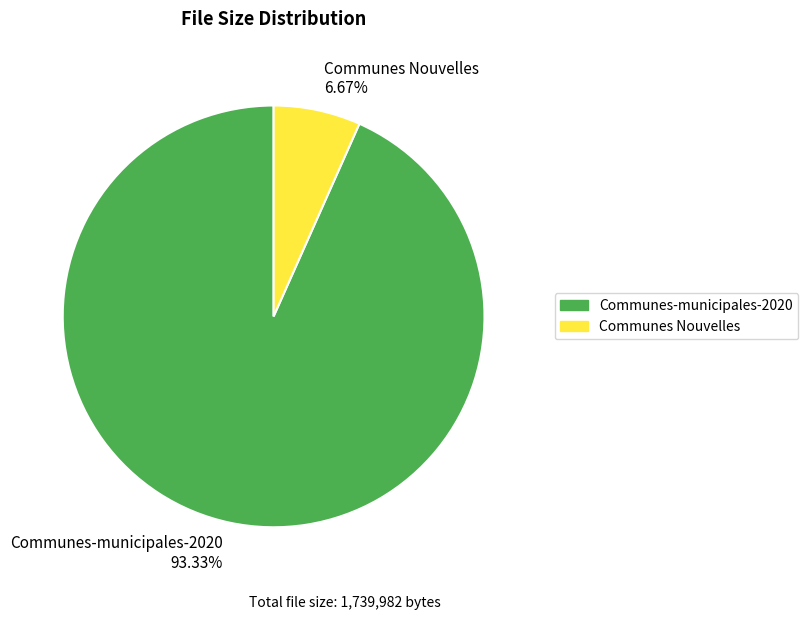

To the nearest percent, what percentage of the pie is Communes-municipales-2020?

93%